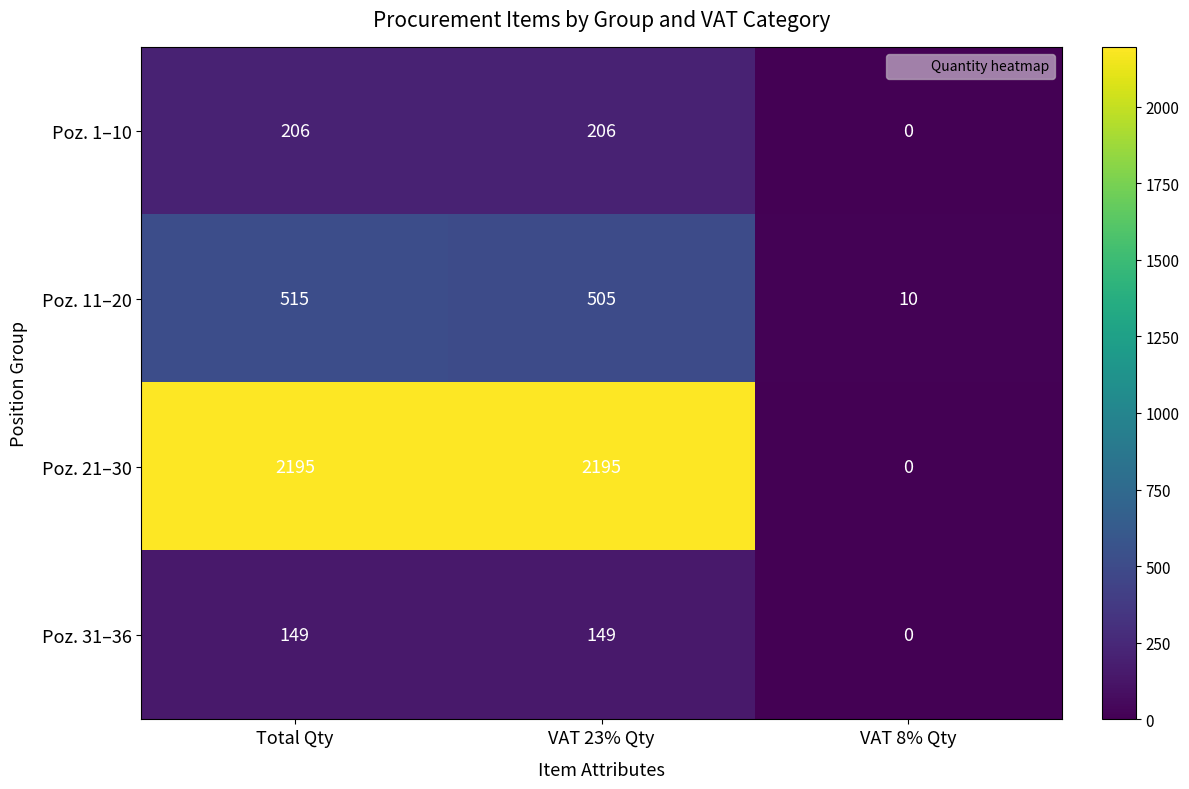

How many positive values does the Poz. 1–10 series have?

2